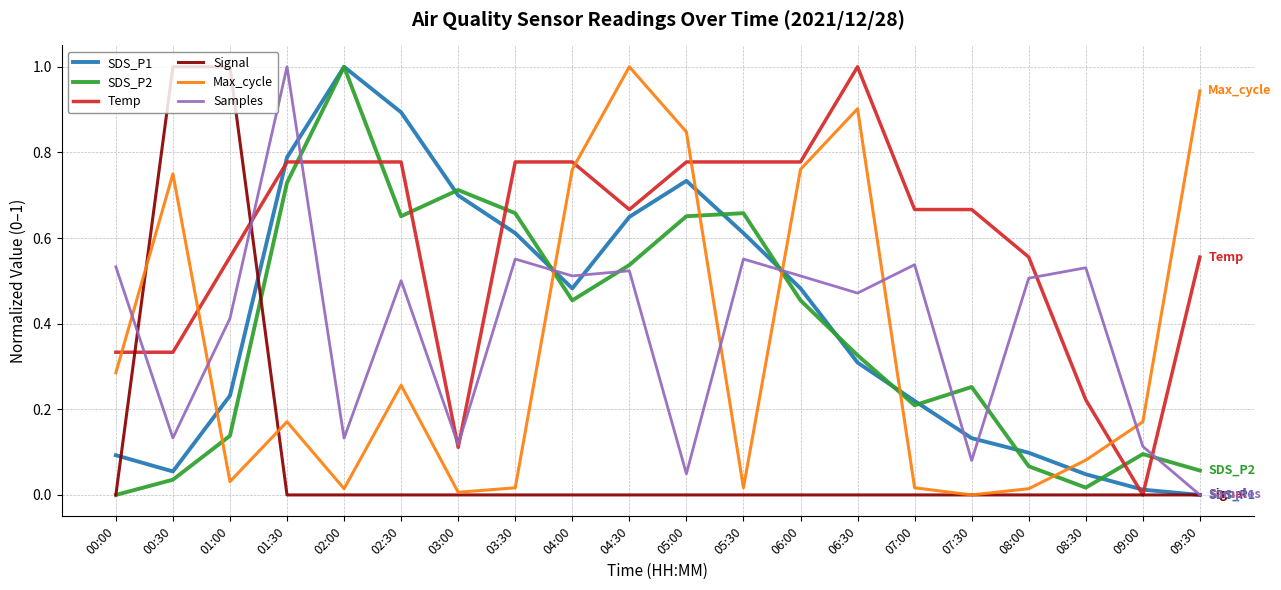

What is the difference between the maximum and second lowest values in the Signal series?

1.0